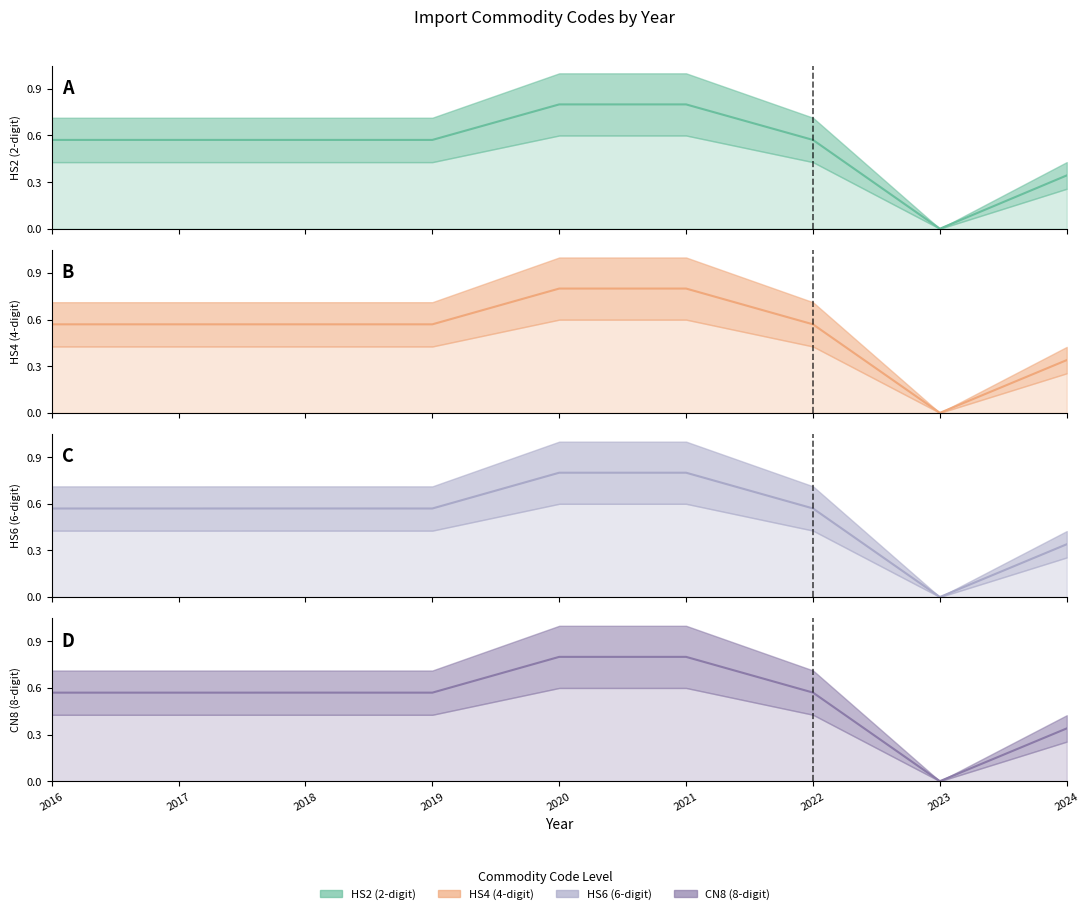

At which label is HS6 (6-digit) closest to 0?

2023